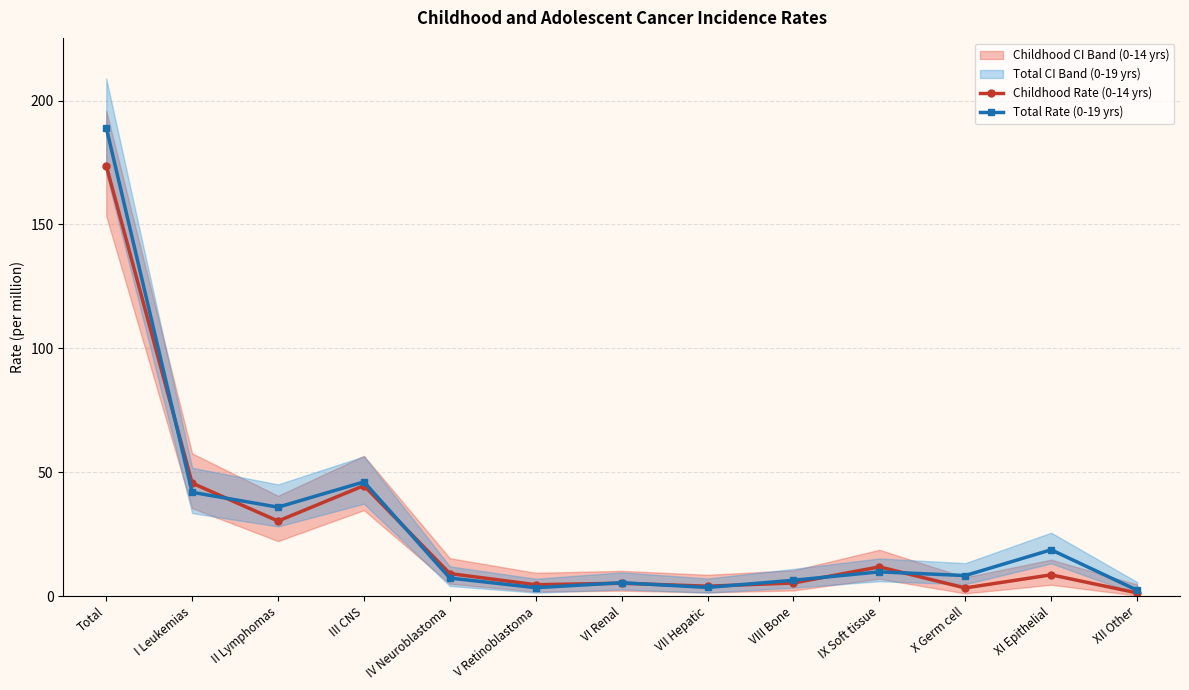

Does the chart have visible grid lines?

Yes